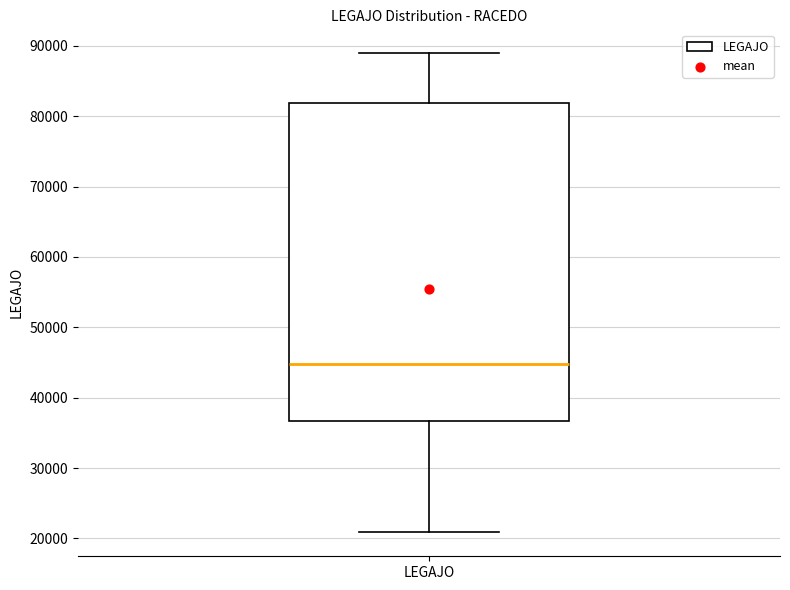

Read this box plot against the y-axis: the position of the median line, the range covered by the box, and the ends of both whiskers. The values are not printed on the chart, so give them approximately, as read against the axis.

median 45000, box 37000 to 82000, whiskers 21000 to 89000